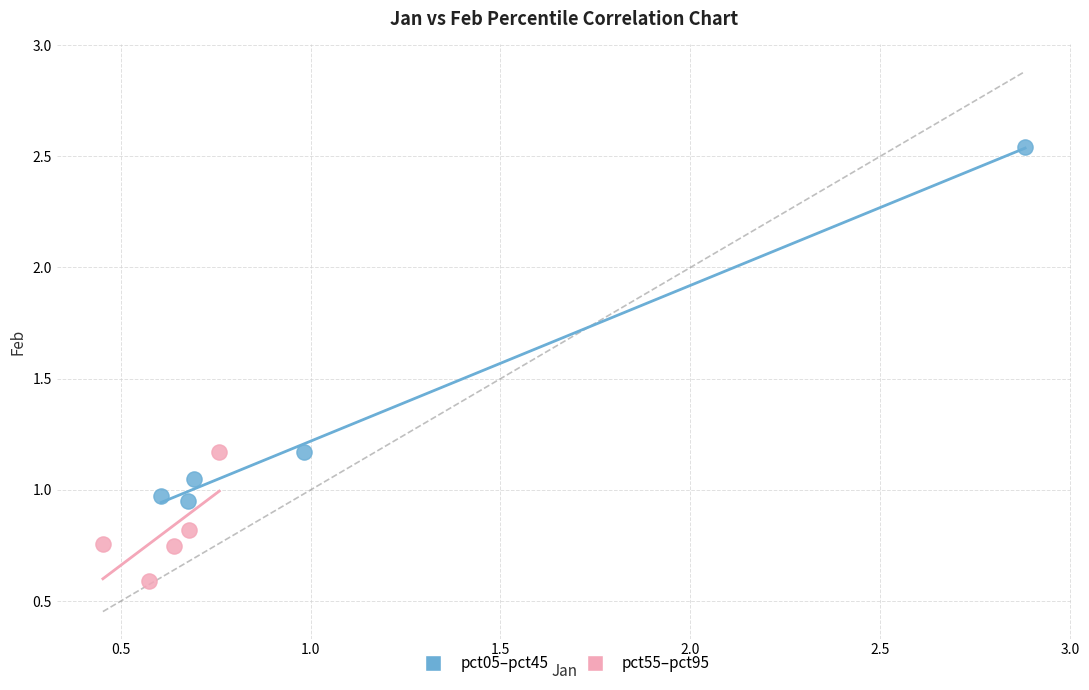

What are all the series names shown in the legend?

pct05–pct45, pct55–pct95